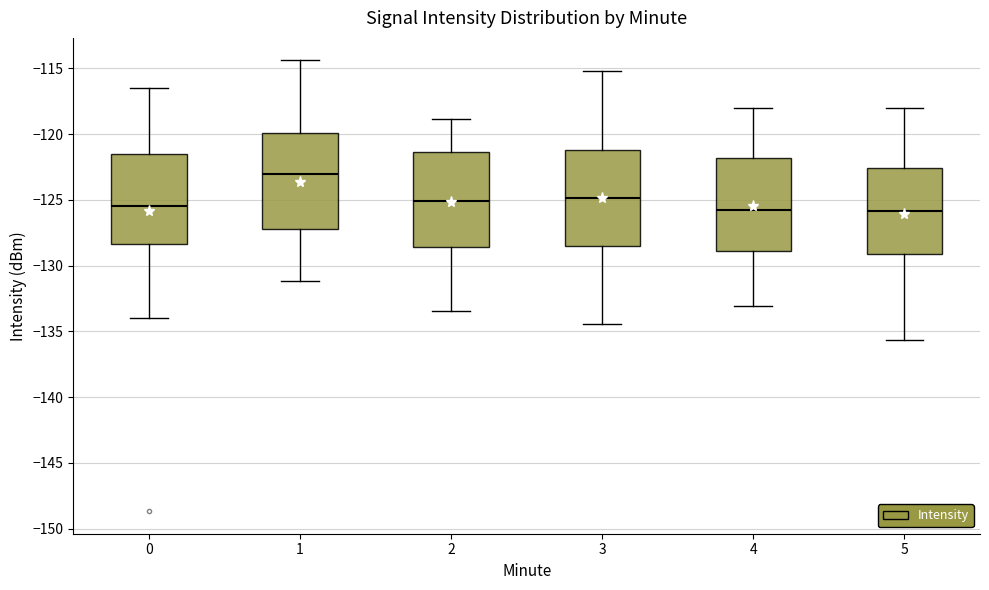

Reading left to right, transcribe this box plot: for each box, give where its median line is, the range the box spans, and where its two whiskers end, as read against the y-axis. The values are not printed on the chart, so give them approximately, as read against the axis.

0: median -125.5, box -128.5 to -121.5, whiskers -134.0 to -116.5
1: median -123.0, box -127.0 to -120.0, whiskers -131.0 to -114.5
2: median -125.0, box -128.5 to -121.5, whiskers -133.5 to -119.0
3: median -125.0, box -128.5 to -121.0, whiskers -134.5 to -115.0
4: median -126.0, box -129.0 to -122.0, whiskers -133.0 to -118.0
5: median -126.0, box -129.0 to -122.5, whiskers -135.5 to -118.0